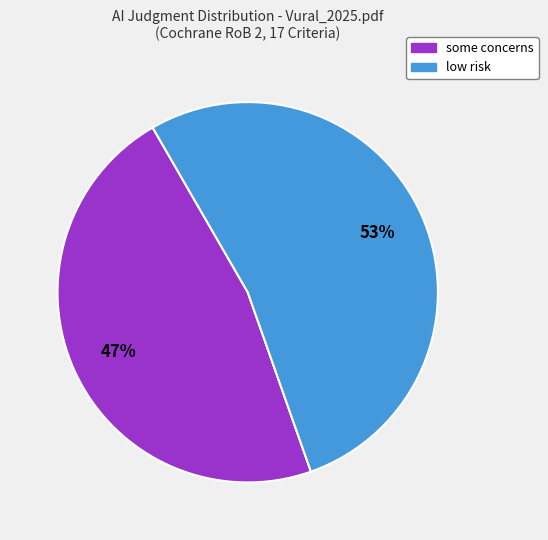

To the nearest percent, what is the difference between the largest and smallest slice percentages?

6%